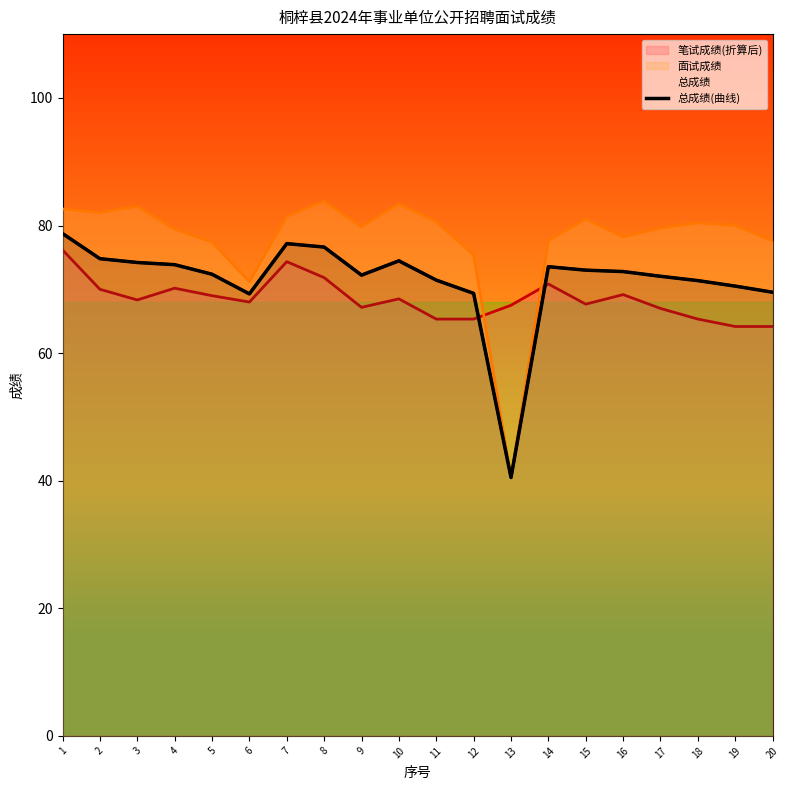

What is the minimum value shown in the chart?

40.5